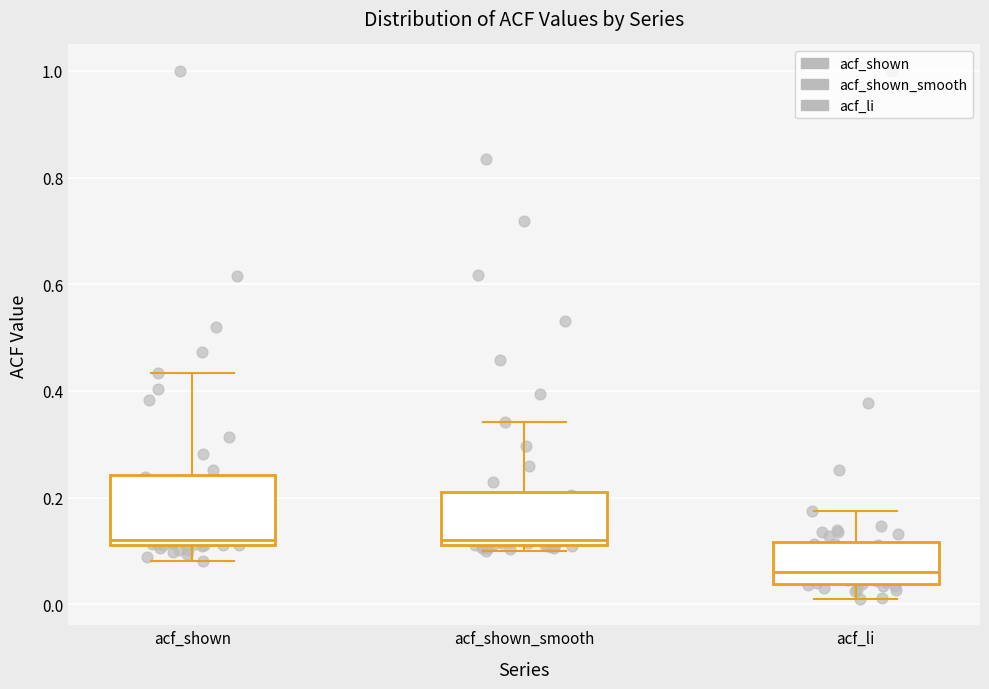

Which box is the tallest, from its lower edge to its upper edge?

acf_shown